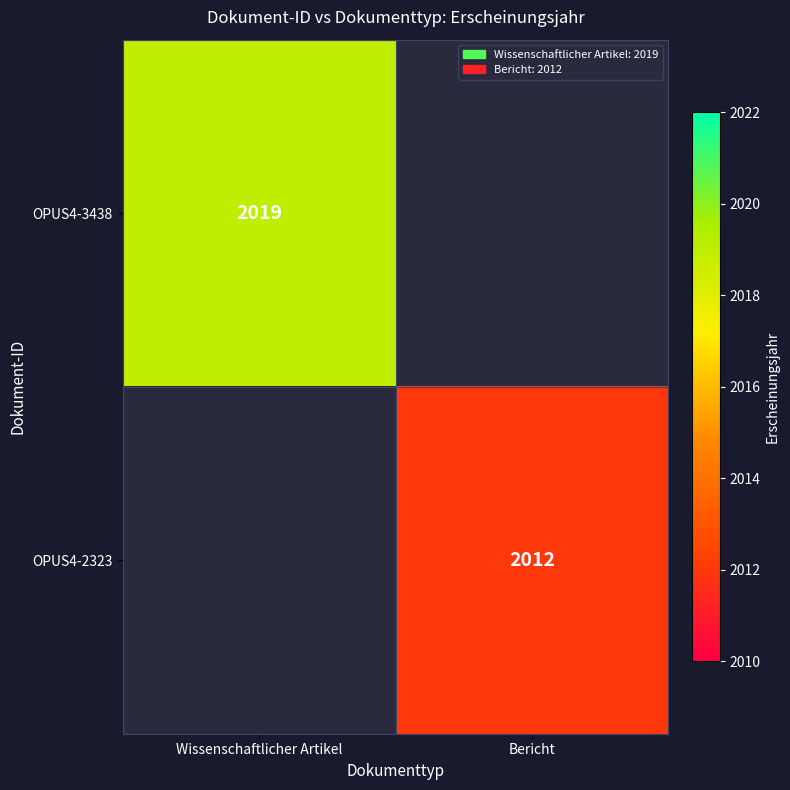

True or false: OPUS4-3438 has a value of 3373 at Wissenschaftlicher Artikel.

False